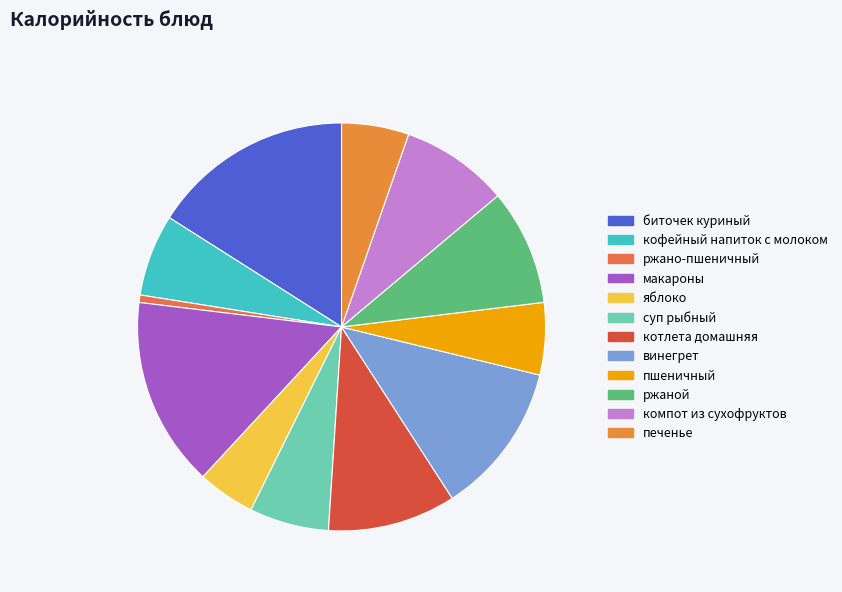

To the nearest percent, what is the combined percentage of биточек куриный and макароны?

31%